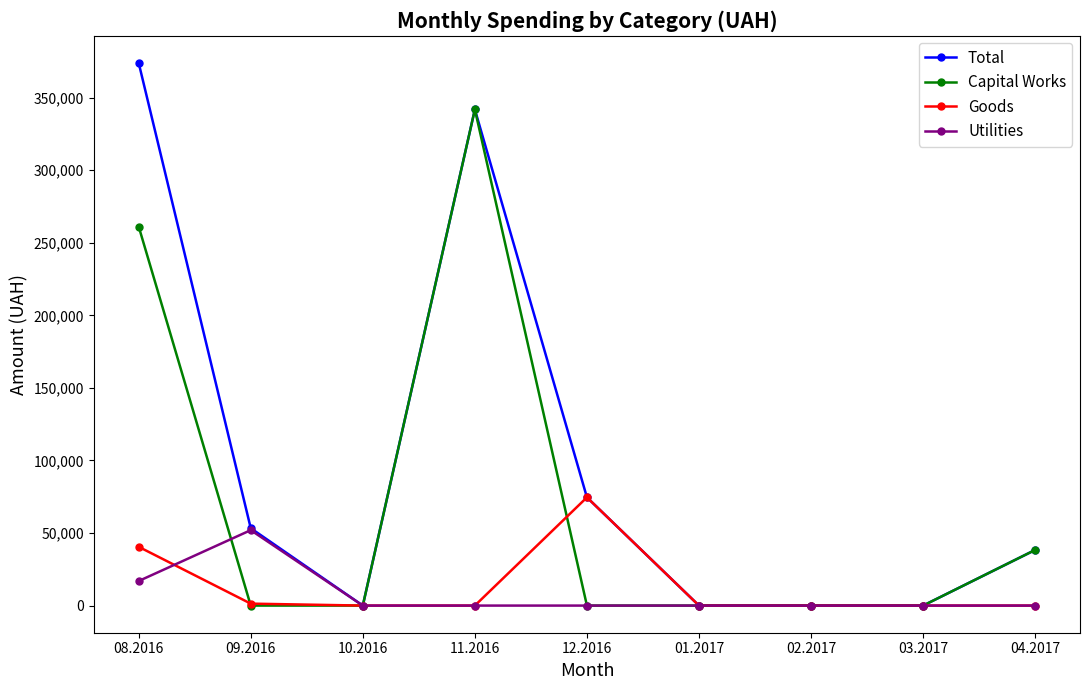

At which category does Total reach its first local peak?

11.2016